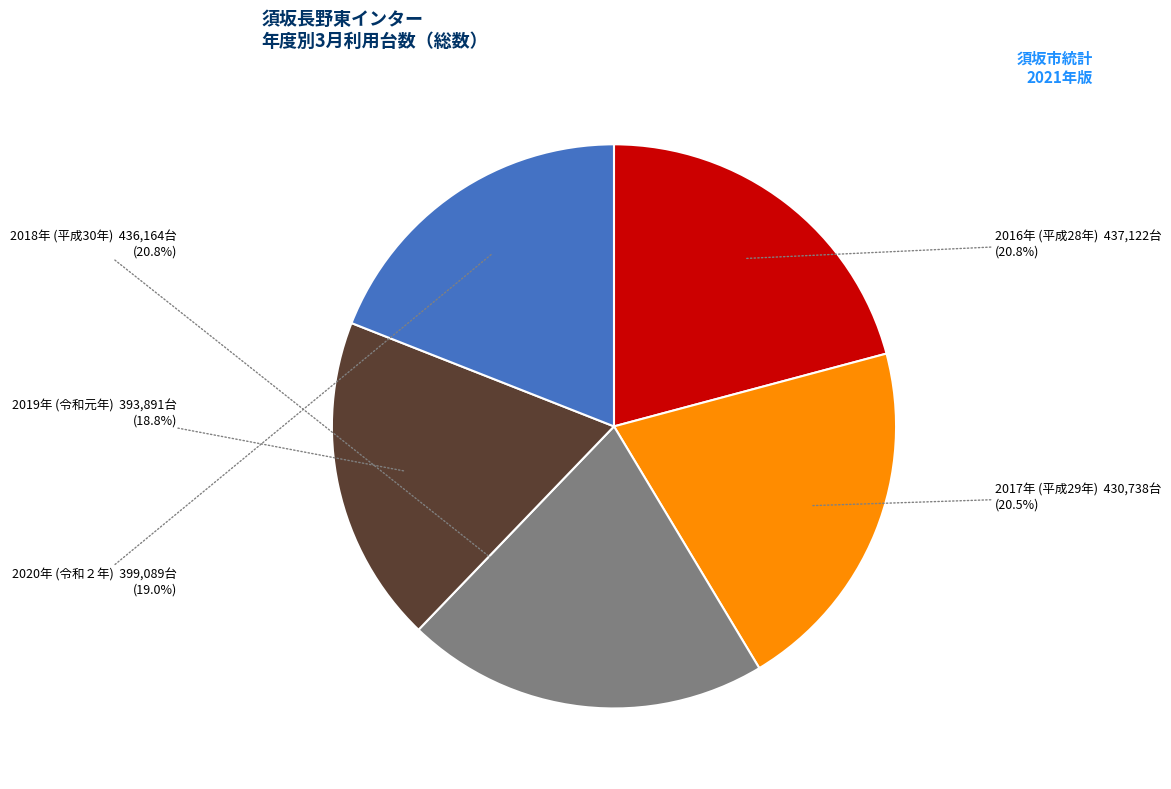

Combined, do 2019年 (令和元年) and 2016年 (平成28年) account for over 50%?

No